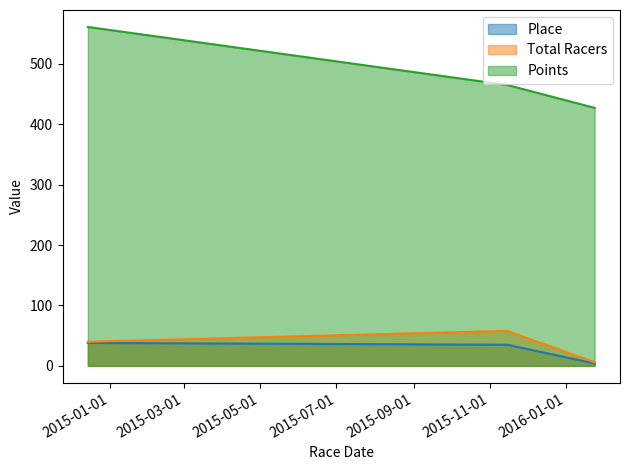

At which label does Place reach its minimum?

2016-01-24